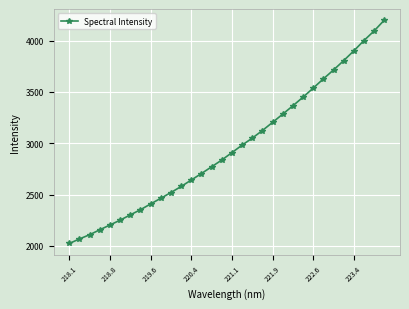

How many data points are less than 2908?

16